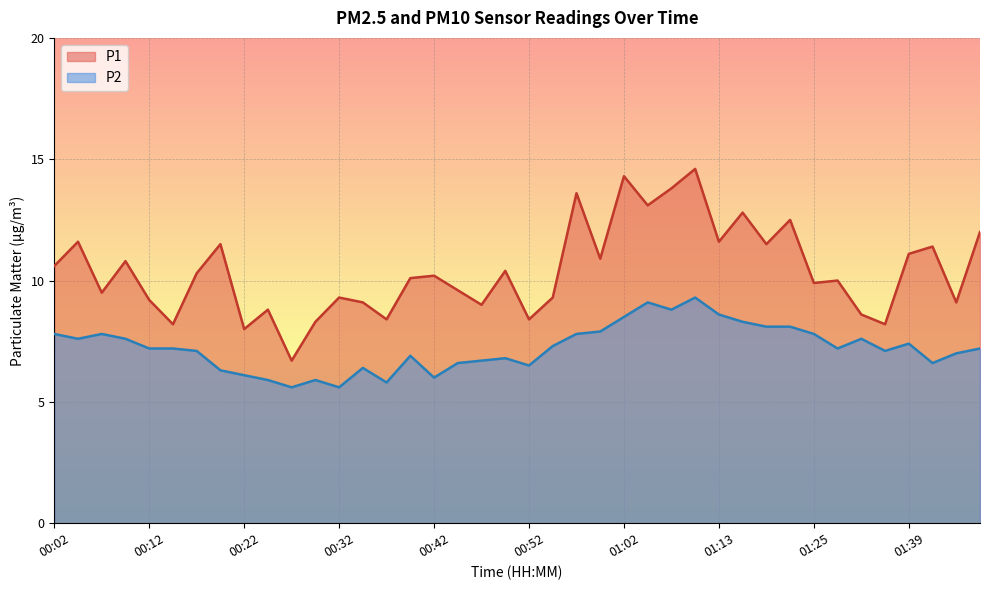

What is the sum of all P1 values?

416.3